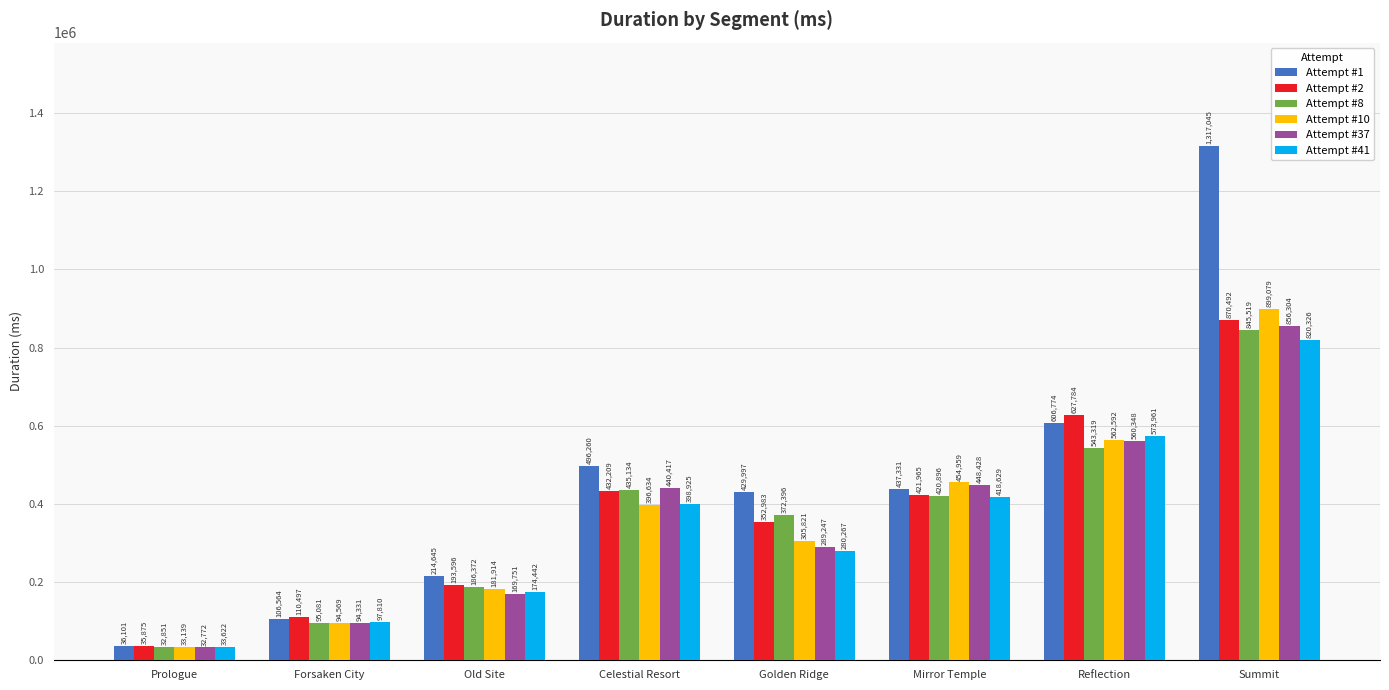

Reading right to left, extract all data points from this chart.

Attempt #1: Summit=1317045	Reflection=606774	Mirror Temple=437331	Golden Ridge=429997	Celestial Resort=496260	Old Site=214645	Forsaken City=106564	Prologue=36101
Attempt #2: Summit=870492	Reflection=627784	Mirror Temple=421965	Golden Ridge=352983	Celestial Resort=432209	Old Site=193596	Forsaken City=110497	Prologue=35875
Attempt #8: Summit=845519	Reflection=543319	Mirror Temple=420896	Golden Ridge=372396	Celestial Resort=435134	Old Site=186372	Forsaken City=95081	Prologue=32851
Attempt #10: Summit=899079	Reflection=562592	Mirror Temple=454959	Golden Ridge=305821	Celestial Resort=396634	Old Site=181914	Forsaken City=94569	Prologue=33139
Attempt #37: Summit=856304	Reflection=560348	Mirror Temple=448428	Golden Ridge=289247	Celestial Resort=440417	Old Site=169751	Forsaken City=94331	Prologue=32772
Attempt #41: Summit=820326	Reflection=573961	Mirror Temple=418629	Golden Ridge=280267	Celestial Resort=398925	Old Site=174442	Forsaken City=97810	Prologue=33622